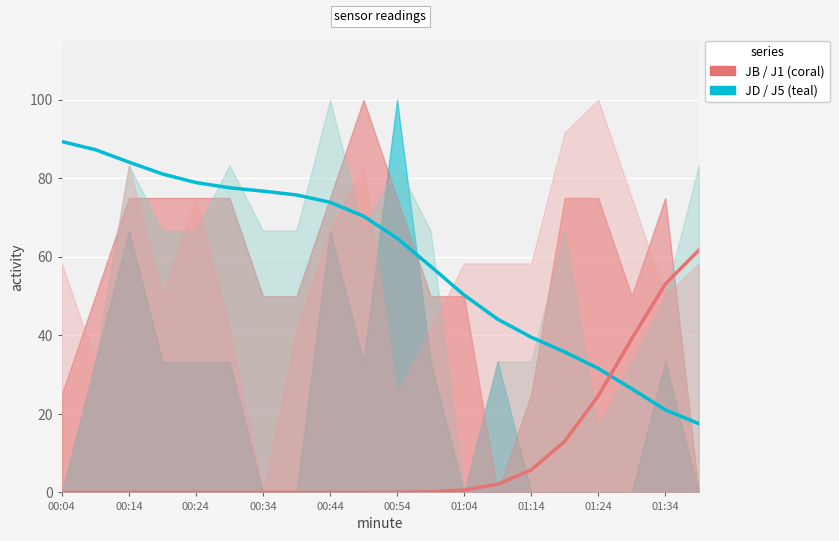

What is the difference between the maximum and minimum values in the J5 series?

71.9